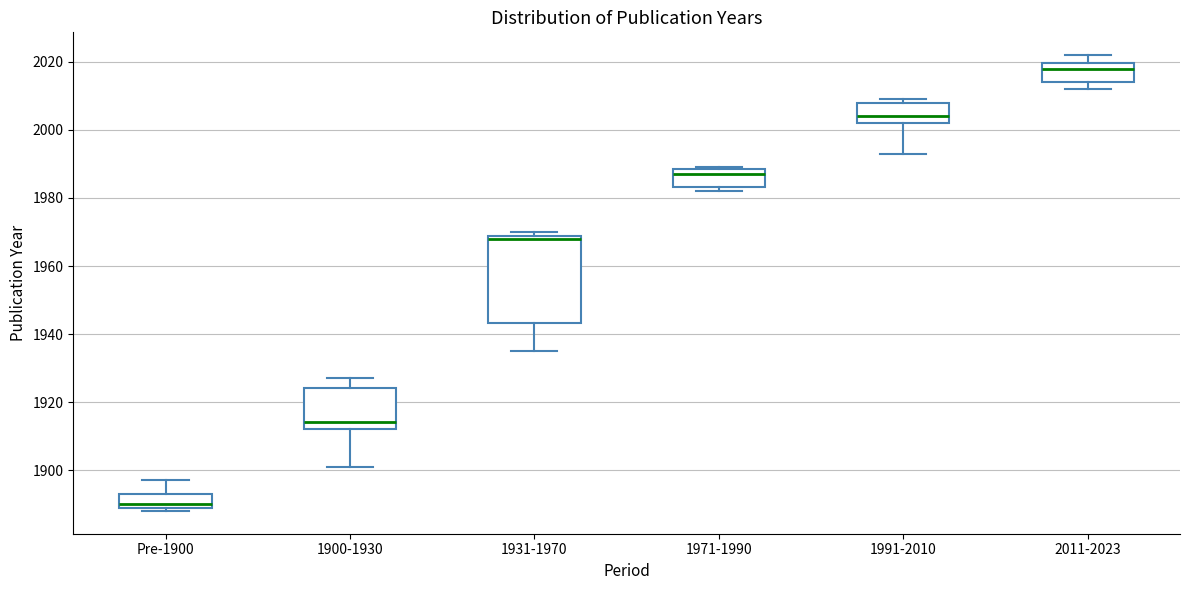

Reading left to right, read every box against the y-axis: the position of its median line, the range the box covers, and the ends of its whiskers. The values are not printed on the chart, so give them approximately, as read against the axis.

Pre-1900: median 1890 (just above the box's lower edge), box 1890 to 1894, whiskers 1888 to 1898
1900-1930: median 1914, box 1912 to 1924, whiskers 1902 to 1928
1931-1970: median 1968 (just below the box's upper edge), box 1944 to 1968, whiskers 1936 to 1970
1971-1990: median 1988 (just below the box's upper edge), box 1984 to 1988, whiskers 1982 to 1990
1991-2010: median 2004, box 2002 to 2008, whiskers 1994 to 2010
2011-2023: median 2018, box 2014 to 2020, whiskers 2012 to 2022